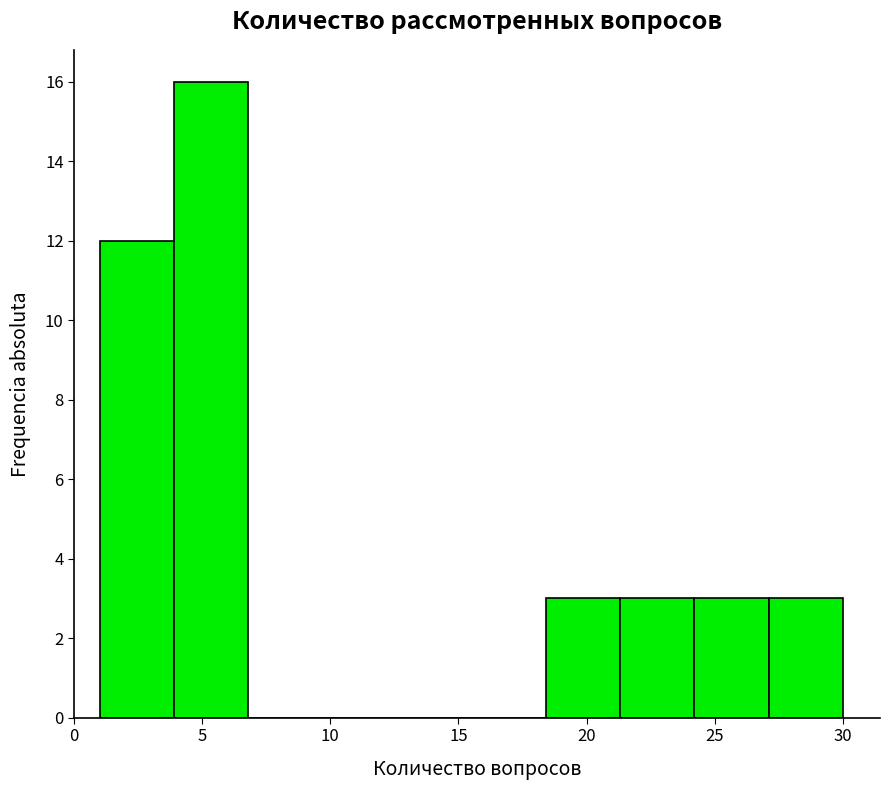

How tall is the bar that spans 18.4 to 21.3 on the x-axis? Neither the bar edges nor the heights are printed on the chart, so give them approximately, as read against the axes.

3